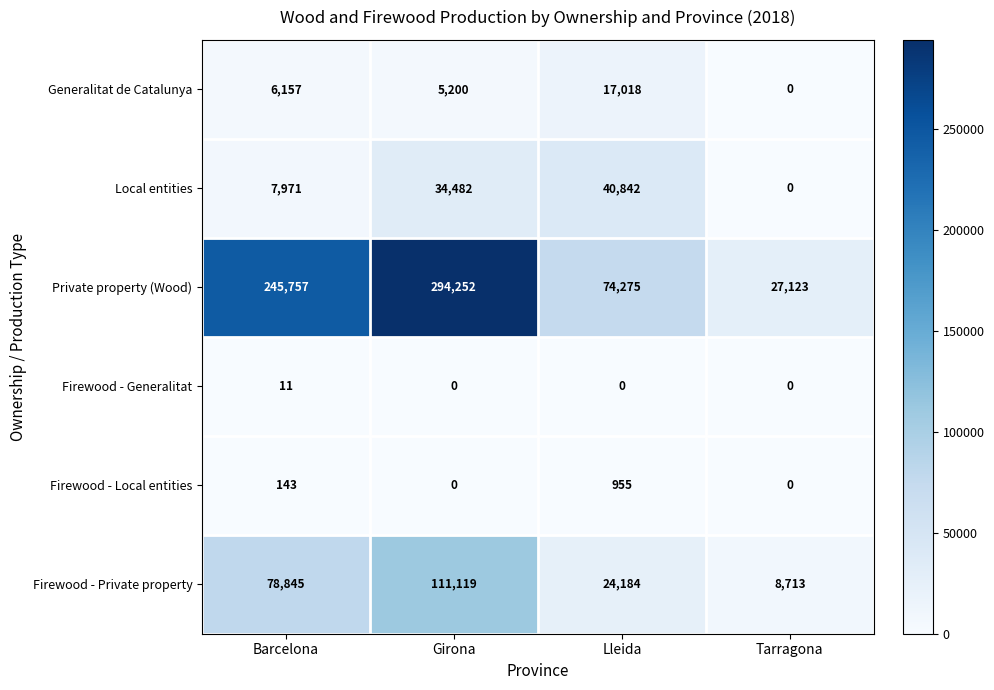

What is the approximate value of Generalitat de Catalunya at Girona, to the nearest 100?

5200